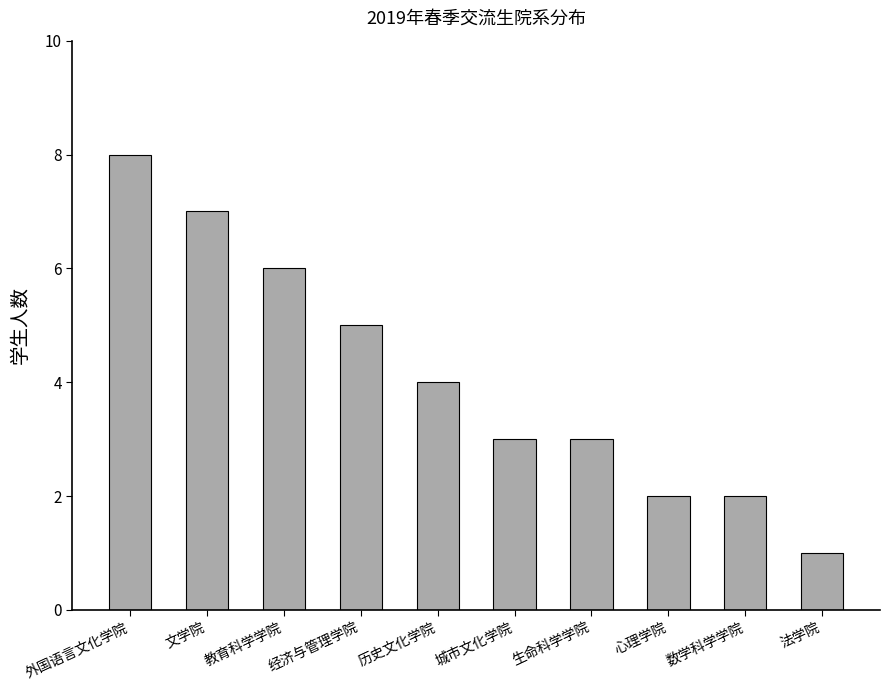

Which category has the lowest value across all series?

法学院